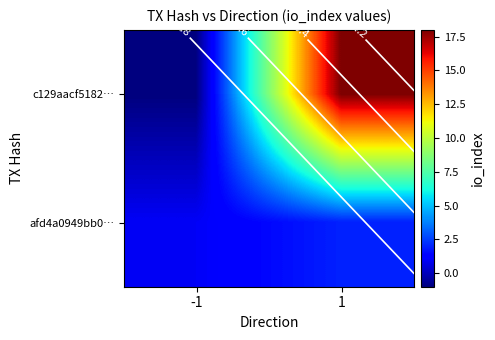

What value does the afd4a0949bb0… series have at -1?

1